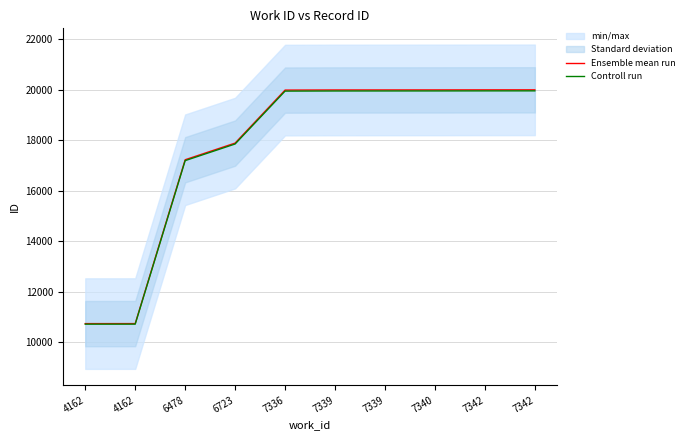

True or false: Ensemble mean run and Controll run cross at least once.

False